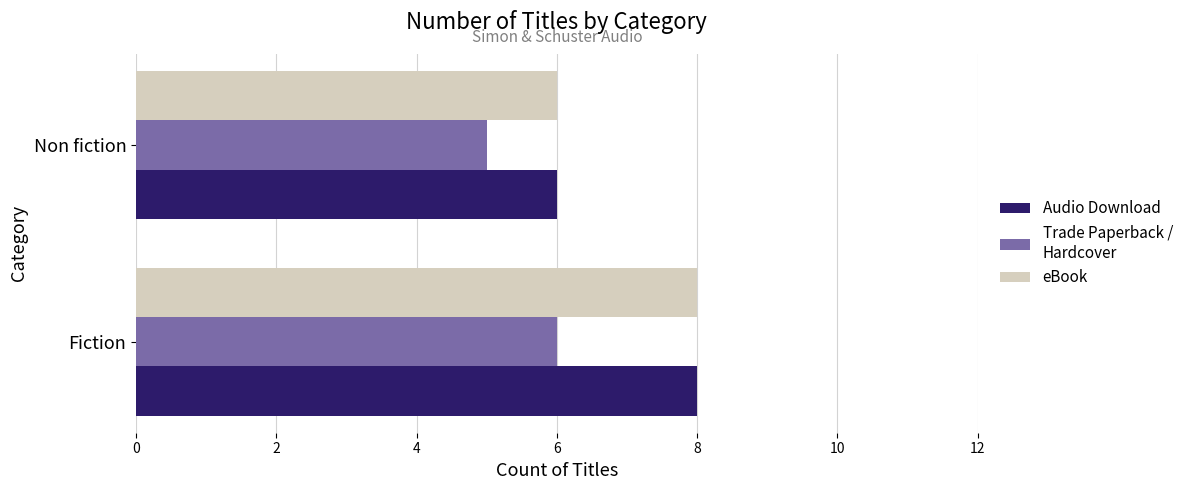

At which category is the sum across all series the highest?

Fiction